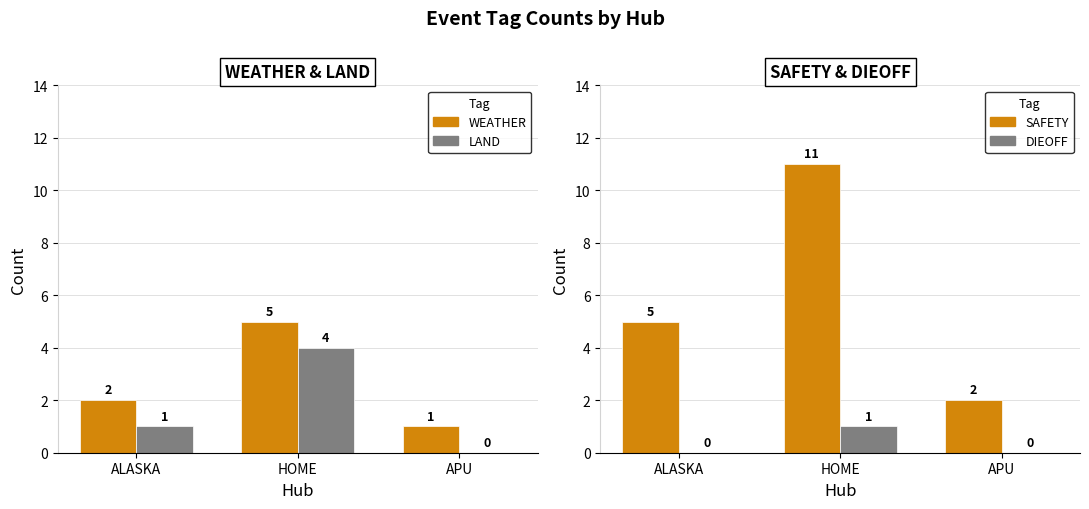

What are all the series names shown in the legend?

WEATHER, LAND, SAFETY, DIEOFF